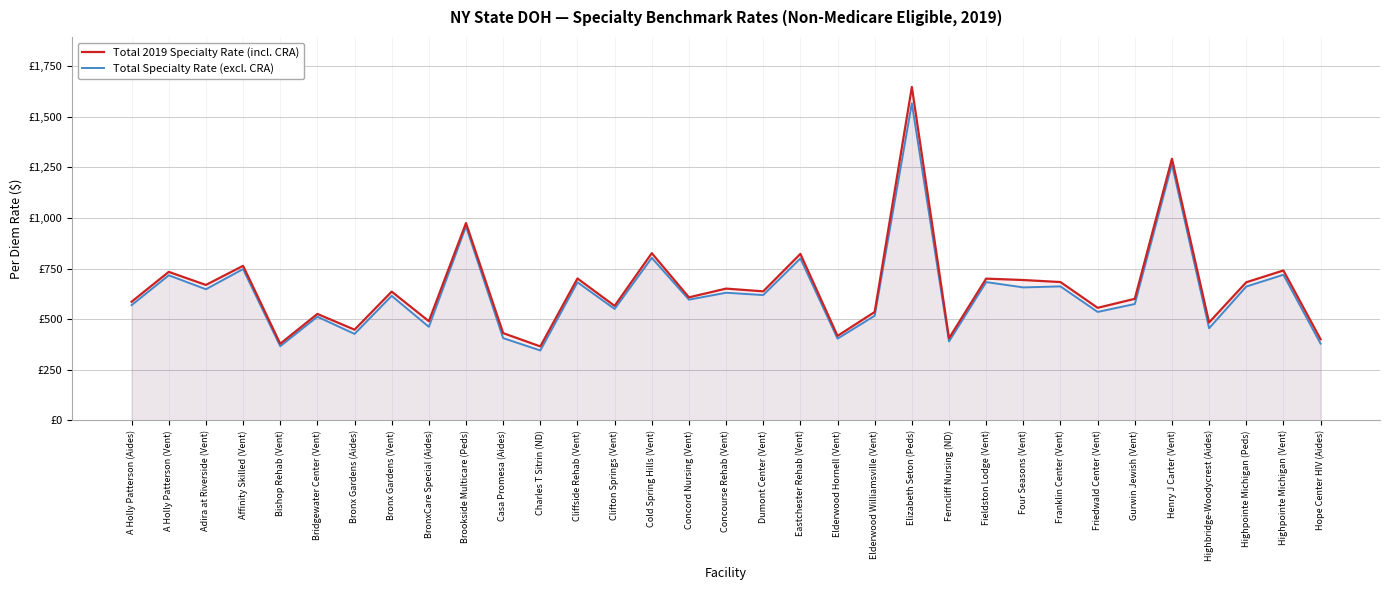

What is the difference between the highest and lowest values at Adira at Riverside (Vent)?

21.2